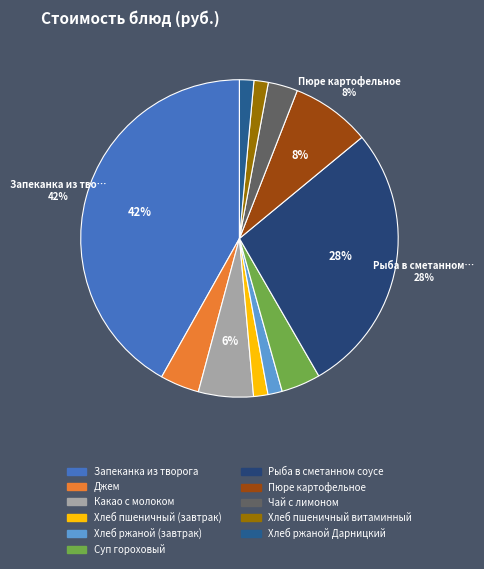

Do Хлеб ржаной Дарницкий and Суп гороховый together represent more than half of the pie?

No